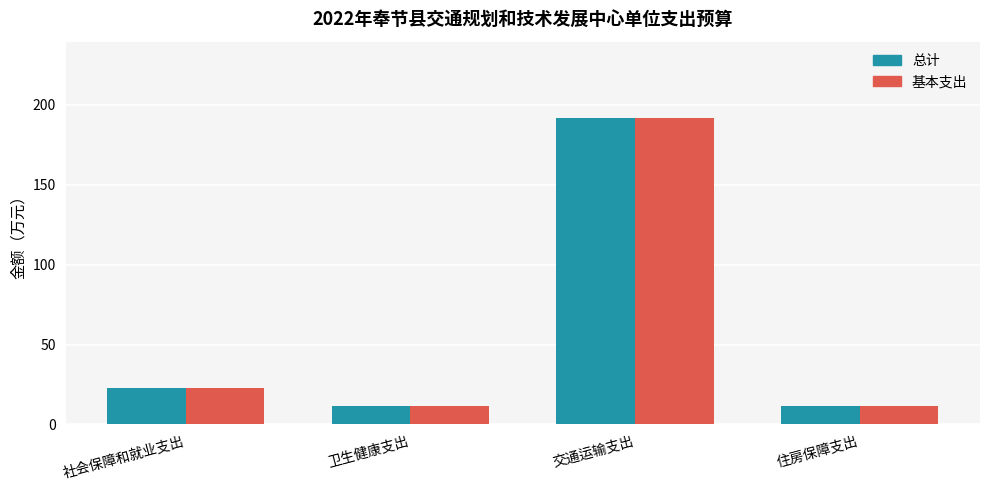

How many groups of bars are there?

4